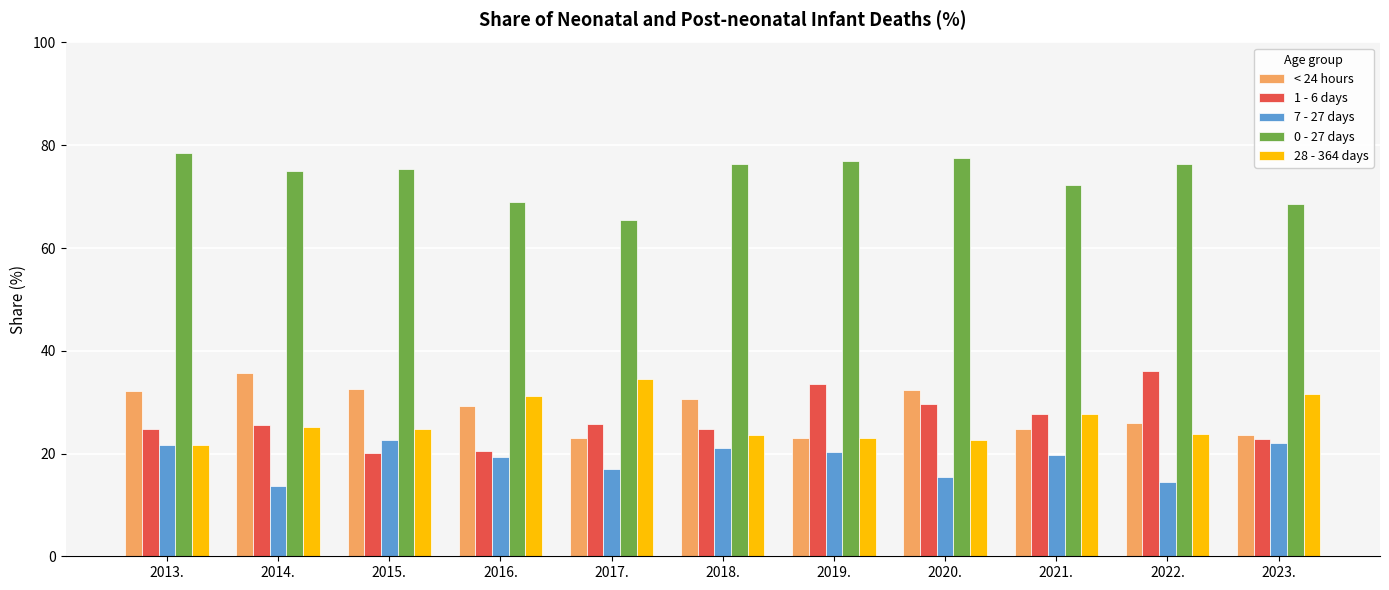

The value of 1 - 6 days at 2016. is 20.5. True or false?

True